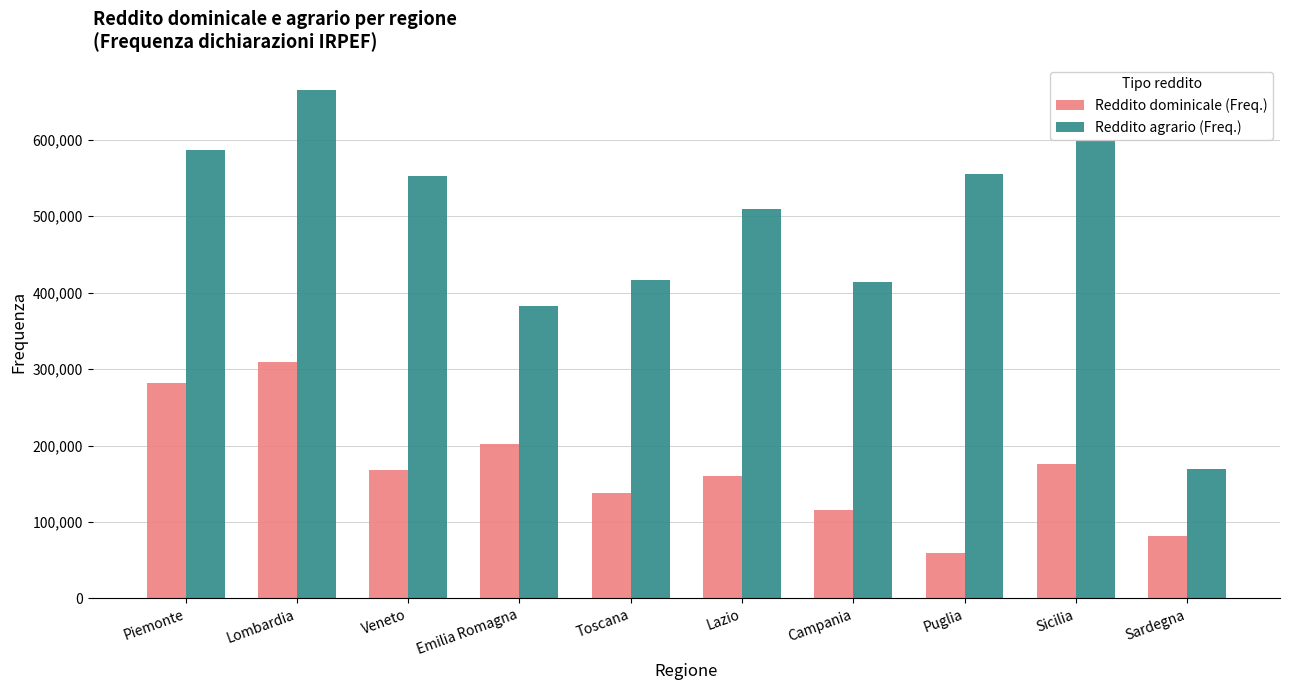

Are the bars grouped side by side (vs. stacked)?

Yes